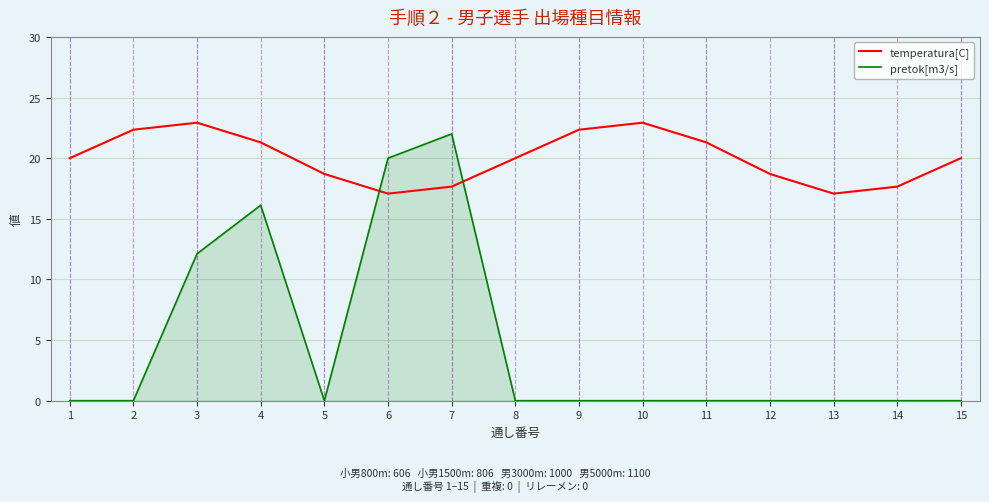

In temperatura[C], how many points are higher than both neighbors (excluding endpoints)?

2